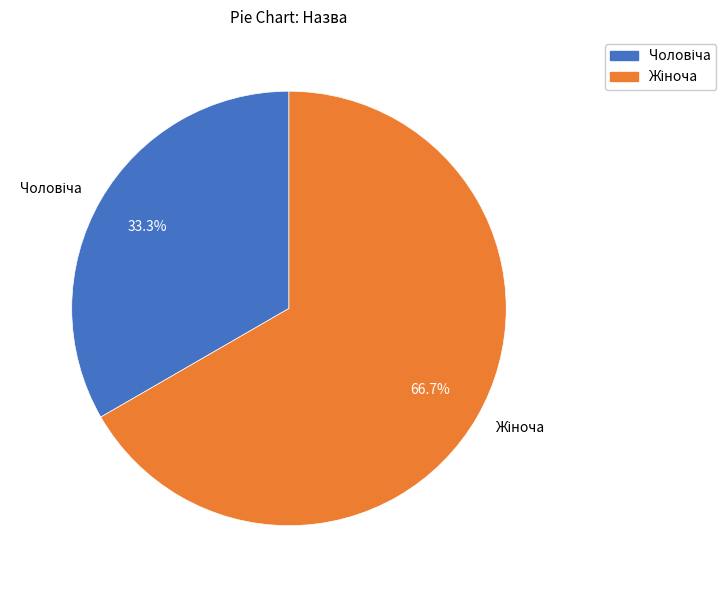

Does any single category account for the majority?

Yes